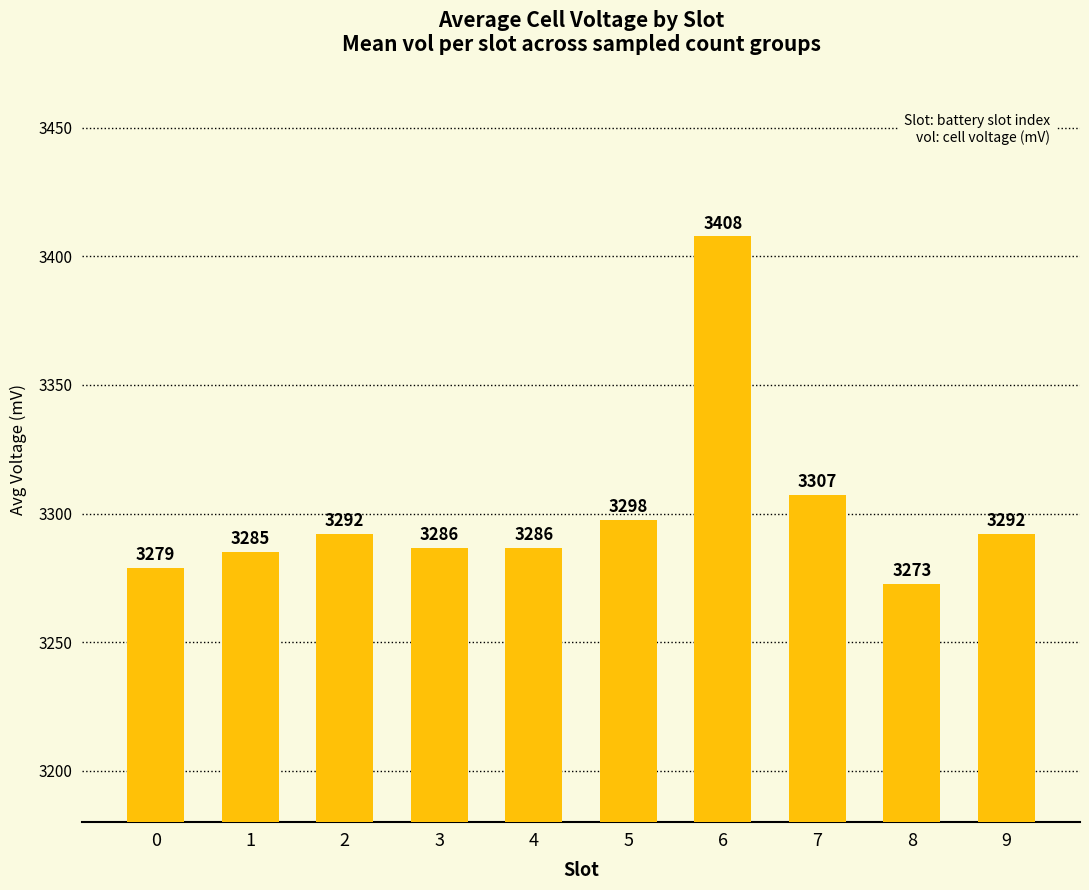

Approximately how many times larger is the value at 8 compared to 1?

1.0